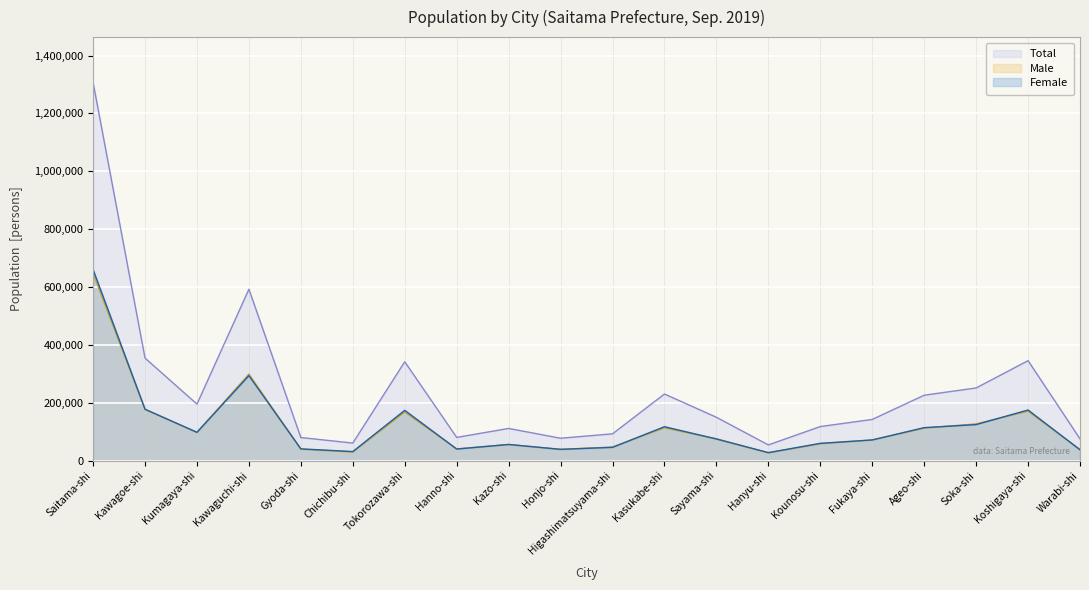

How many values in the Male series are below 75013?

10